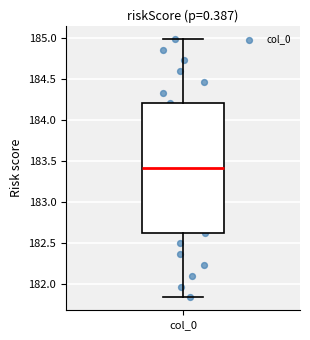

Where is the lower edge of the box for col_0 on the y-axis? The values are not printed on the chart, so give them approximately, as read against the axis.

182.65